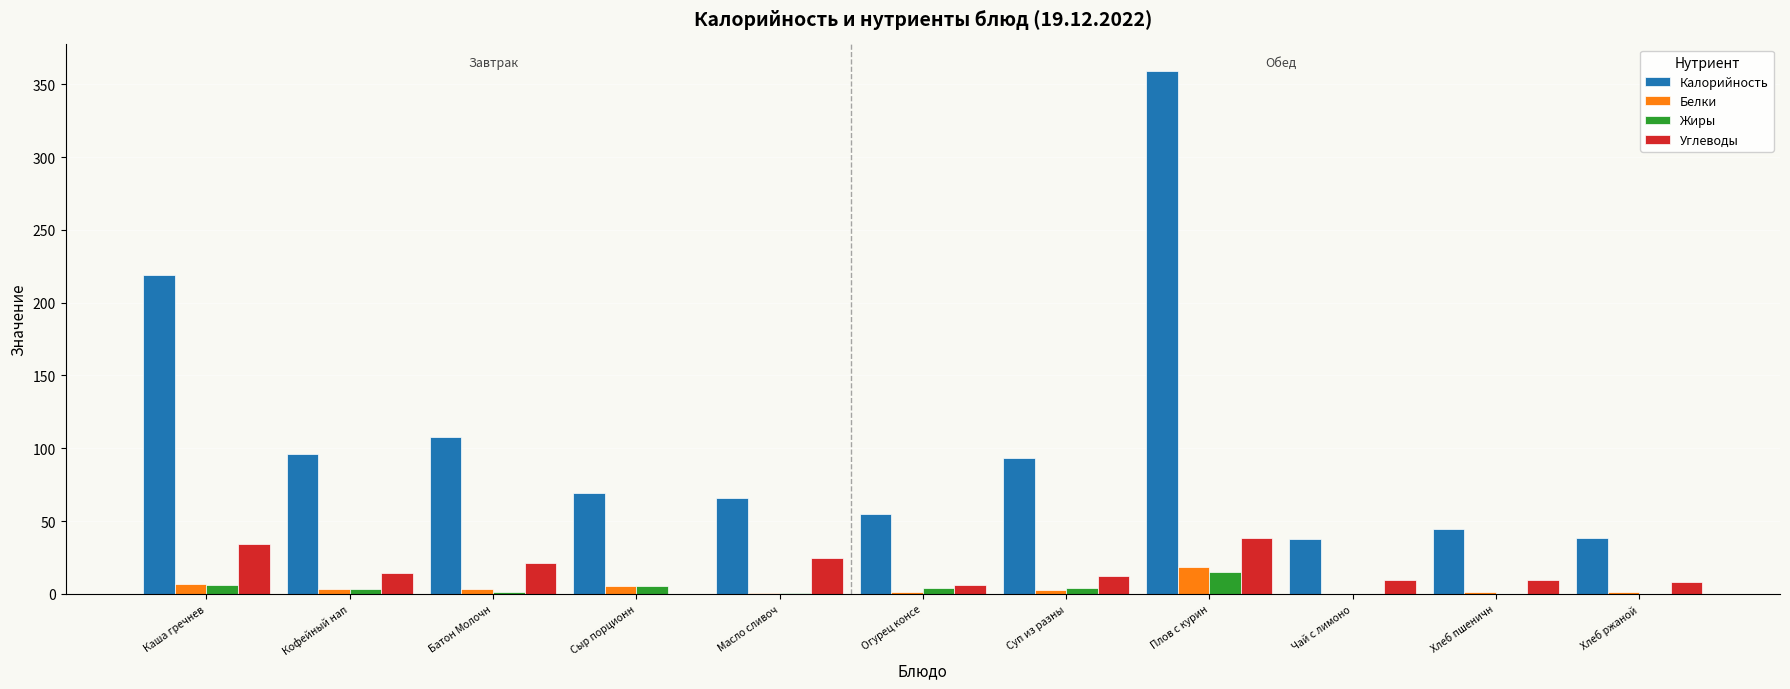

What is the sum of the Жиры values at Кофейный нап and Хлеб ржаной?

3.5